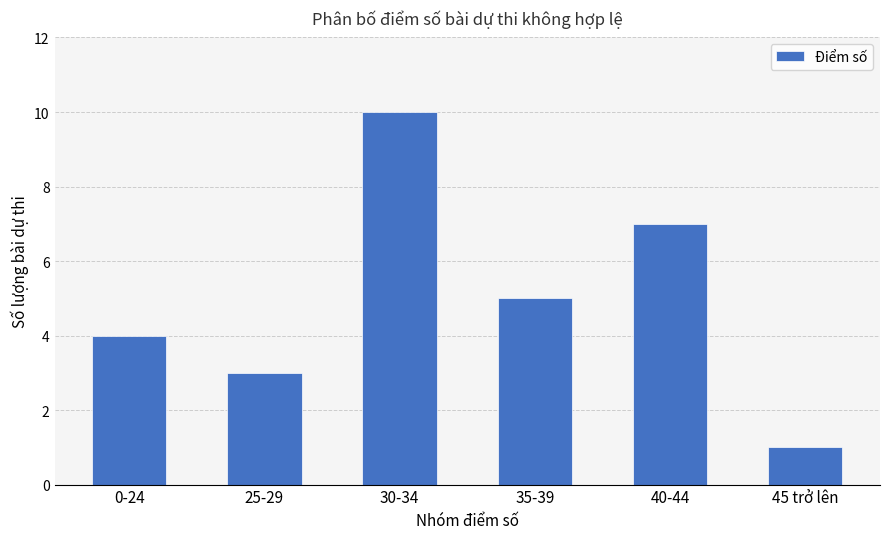

How many bars are there in total?

6